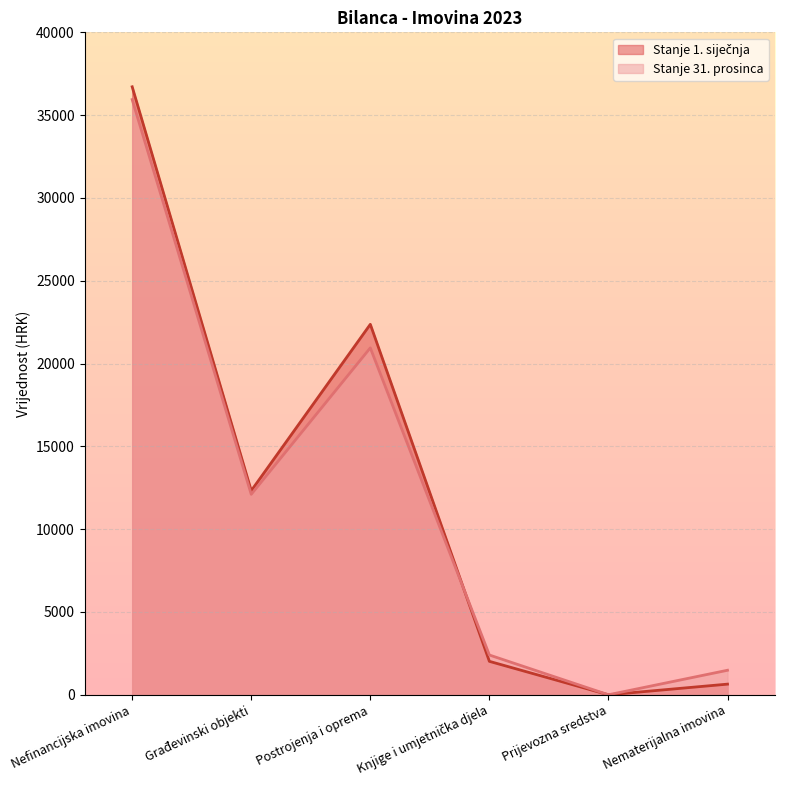

At which category does Stanje 31. prosinca reach its first local peak?

Postrojenja i oprema